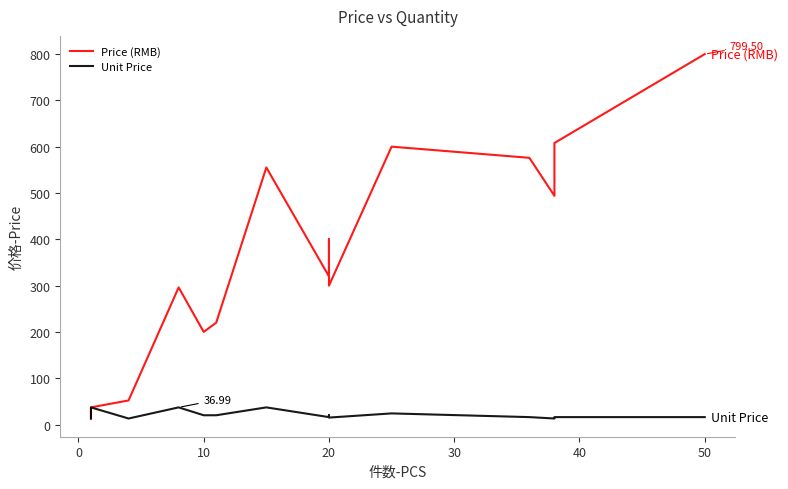

What is the minimum value shown in the chart?

13.0